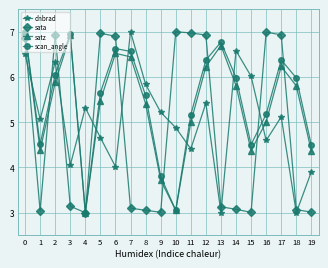

What is the maximum value for sata?

7.0